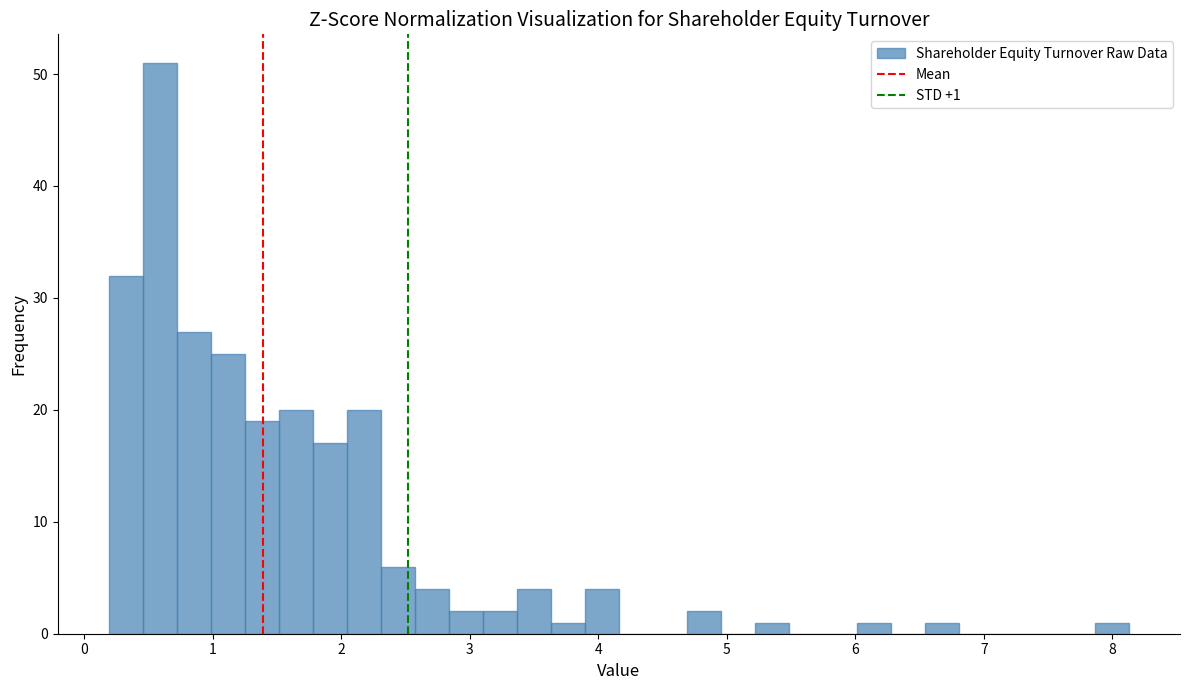

Read against the x-axis, roughly where is the centre of the tallest bar?

0.6